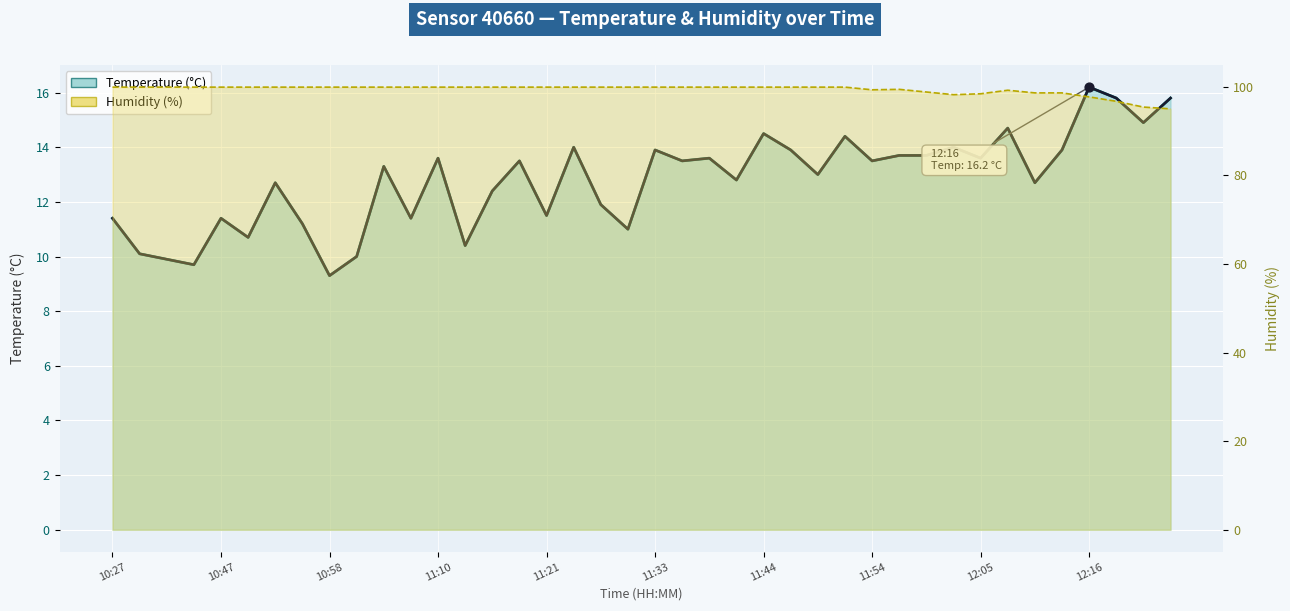

What is the total value across all series at 10:27?

111.3